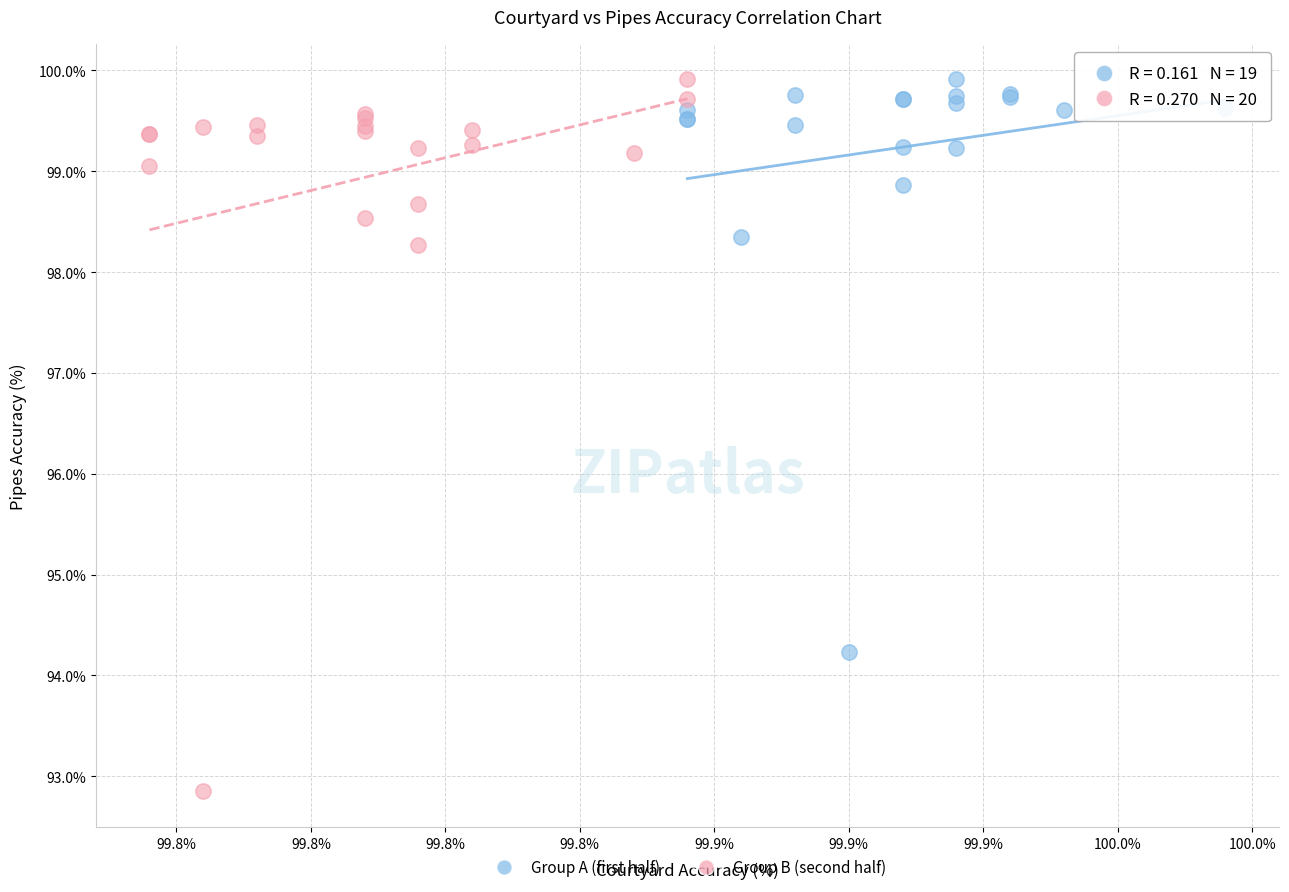

Which series has the widest spread of Y values?

Group B (second half)